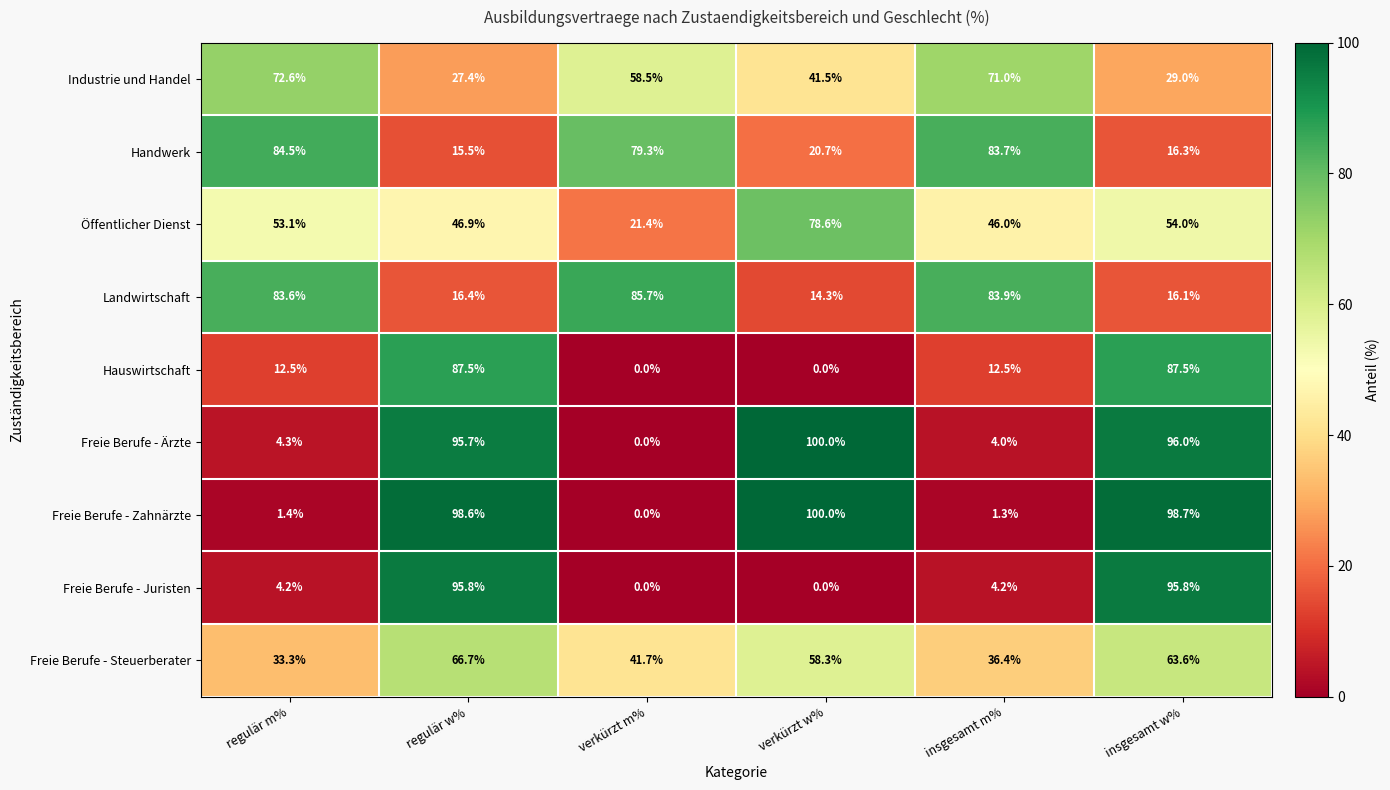

What is the sum of all Handwerk values?

300.0